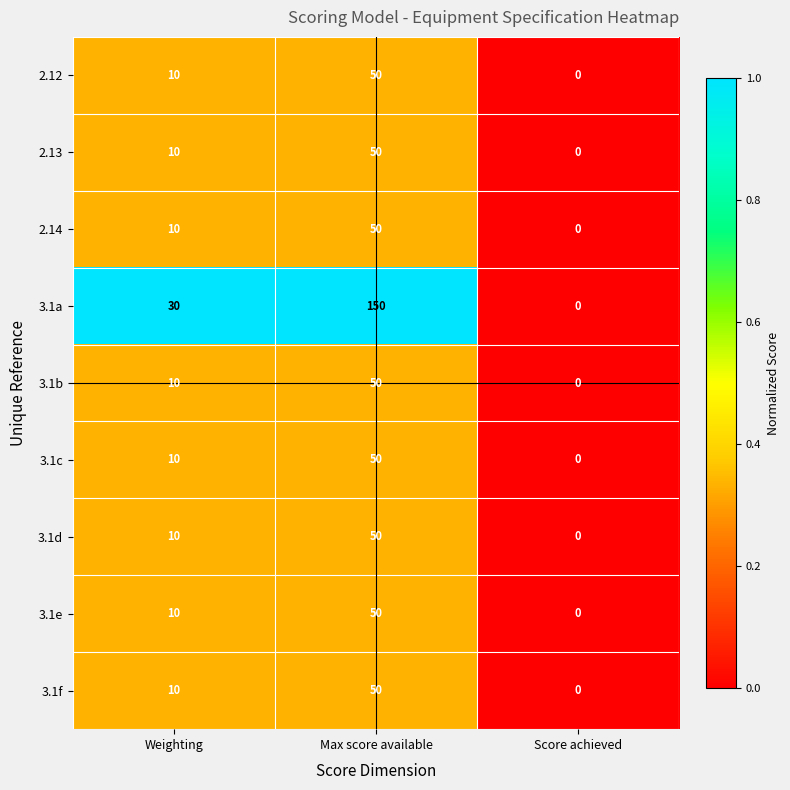

Reading left to right, transcribe all the data shown in this chart.

2.12: Weighting=10	Max score available=50	Score achieved=0
2.13: Weighting=10	Max score available=50	Score achieved=0
2.14: Weighting=10	Max score available=50	Score achieved=0
3.1a: Weighting=30	Max score available=150	Score achieved=0
3.1b: Weighting=10	Max score available=50	Score achieved=0
3.1c: Weighting=10	Max score available=50	Score achieved=0
3.1d: Weighting=10	Max score available=50	Score achieved=0
3.1e: Weighting=10	Max score available=50	Score achieved=0
3.1f: Weighting=10	Max score available=50	Score achieved=0